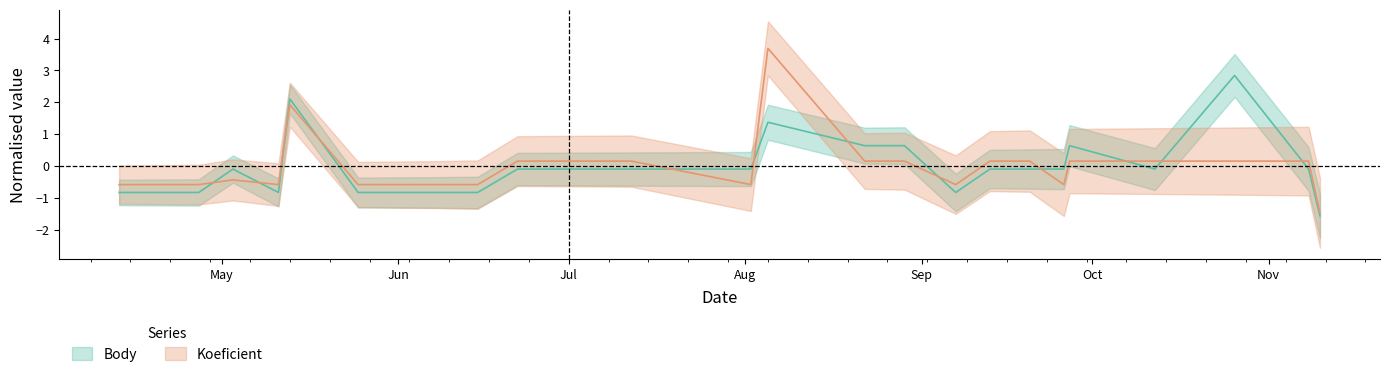

What is the label of the 8th point from the left?

2019-06-15